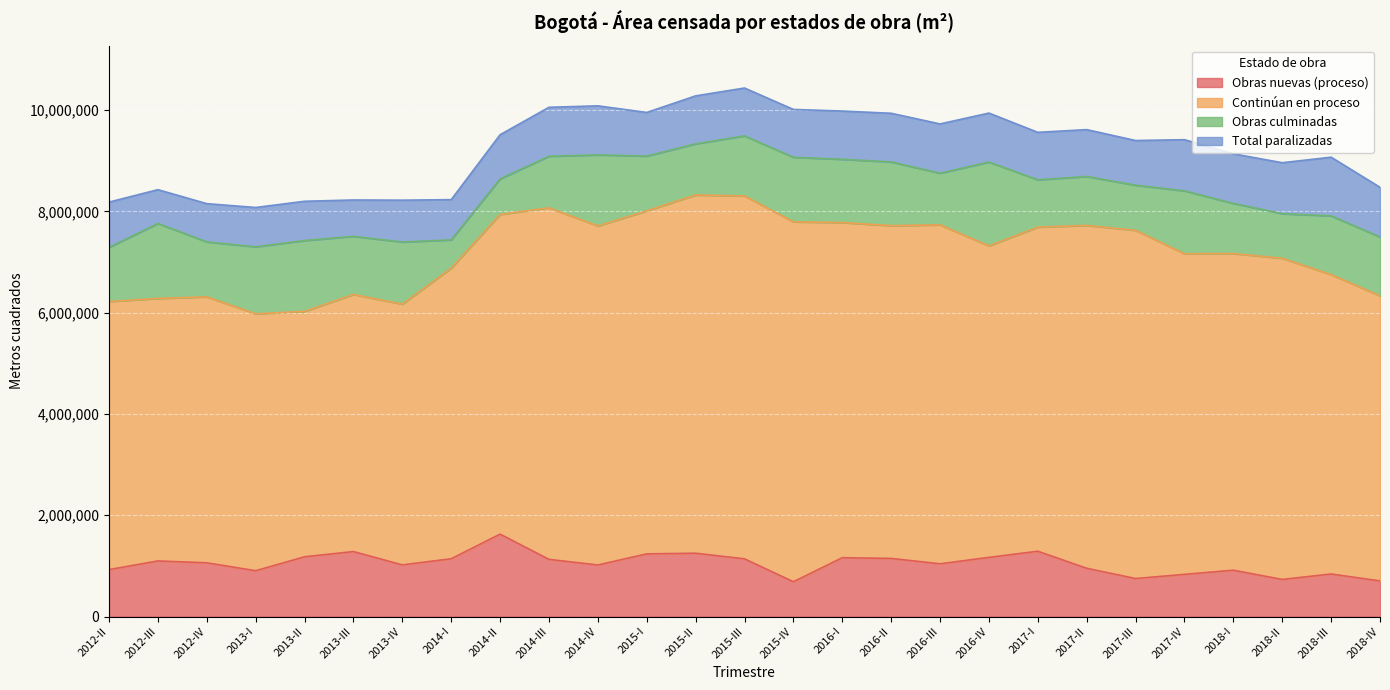

How many lines are shown in the chart?

4